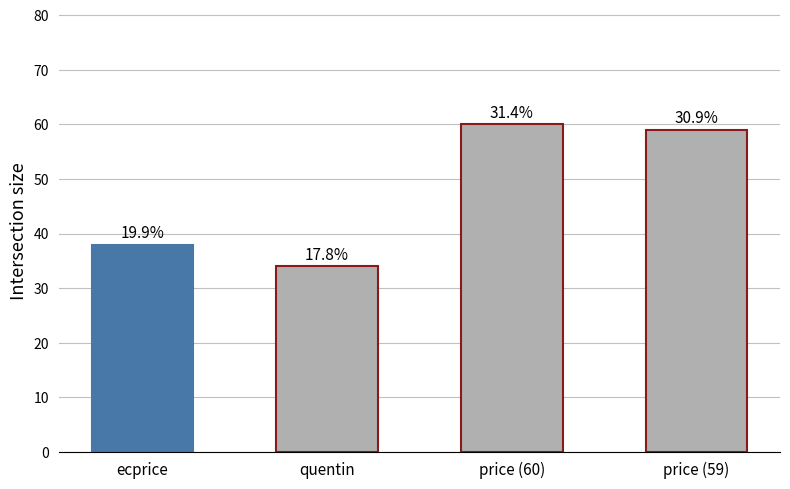

How many bars are there in total?

4